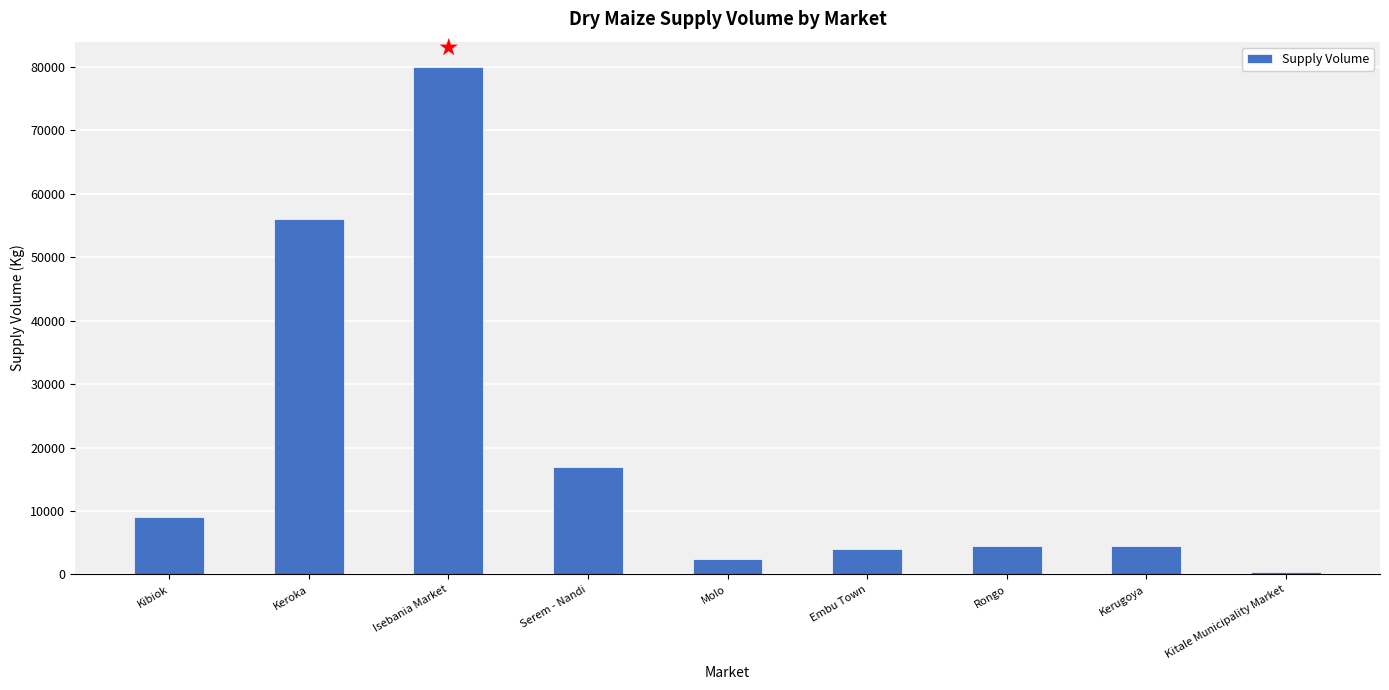

Reading left to right, extract all data points from this chart.

Kibiok=9000	Keroka=56000	Isebania Market=80000	Serem - Nandi=17000	Molo=2500	Embu Town=4000	Rongo=4500	Kerugoya=4500	Kitale Municipality Market=360